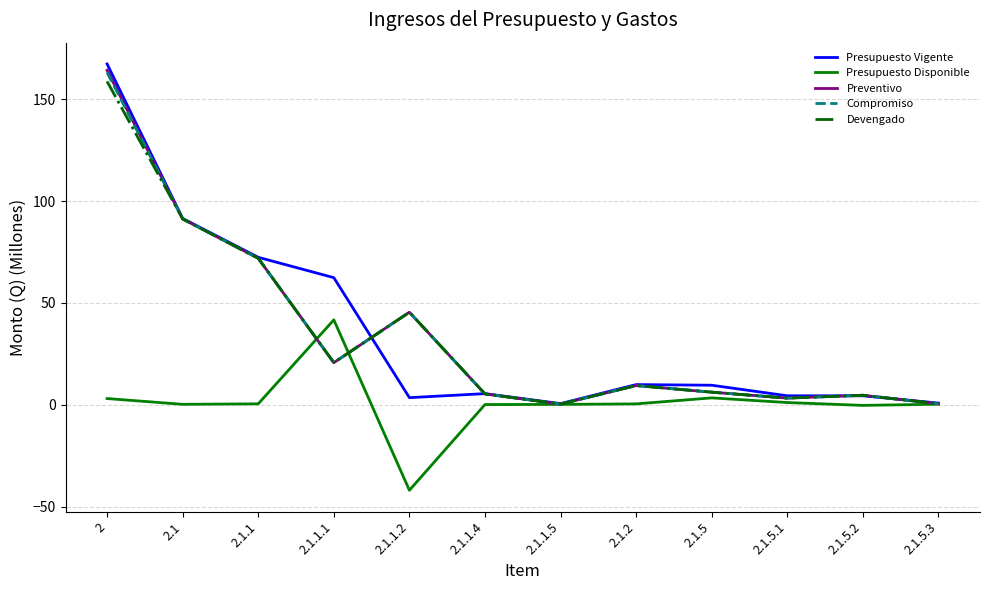

What is the difference between the Preventivo values at 2.1.5 and 2.1.5.2?

1.5